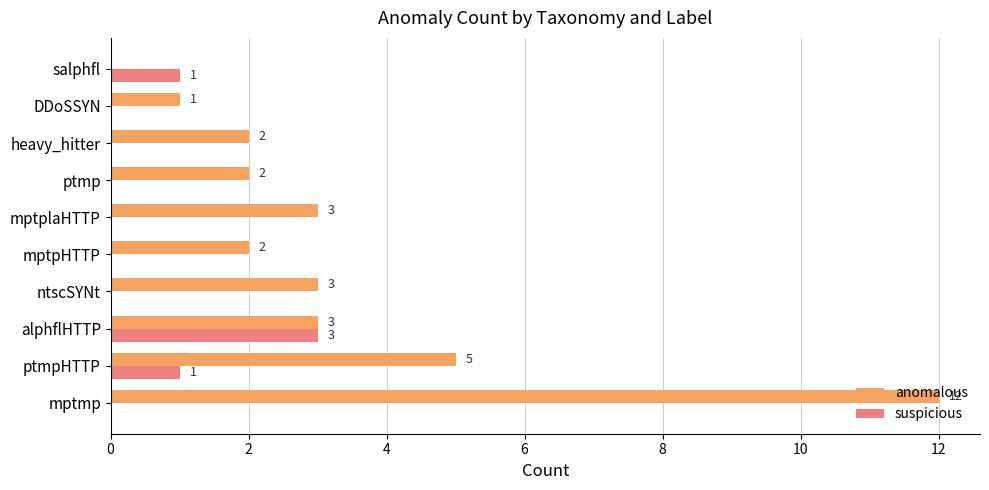

What is the sum of the anomalous values at heavy_hitter and ptmp?

4